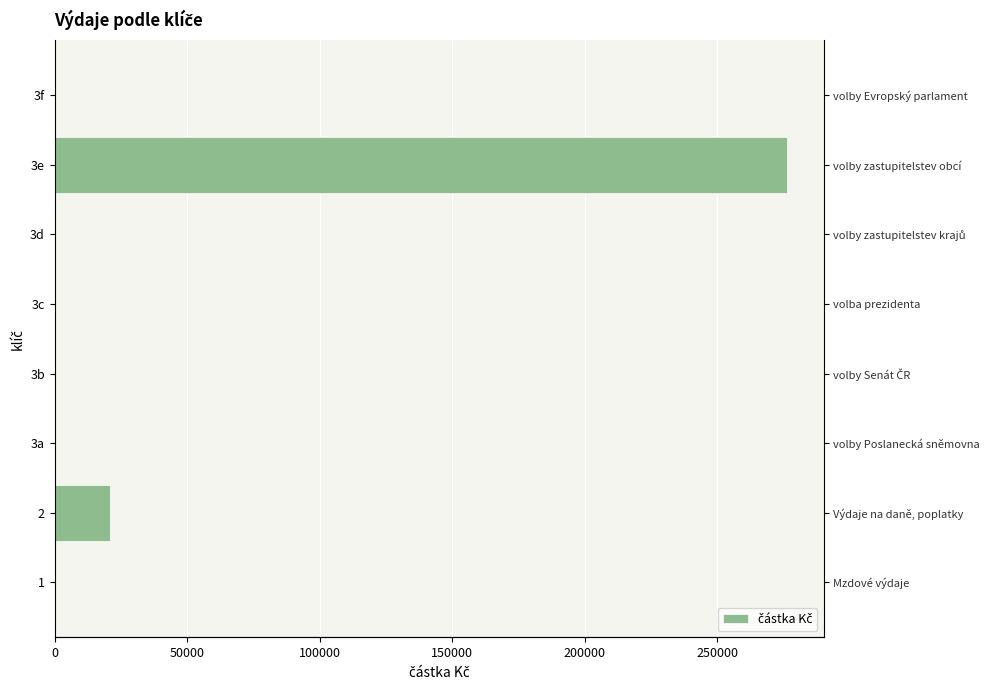

What position from the left is 3c?

5